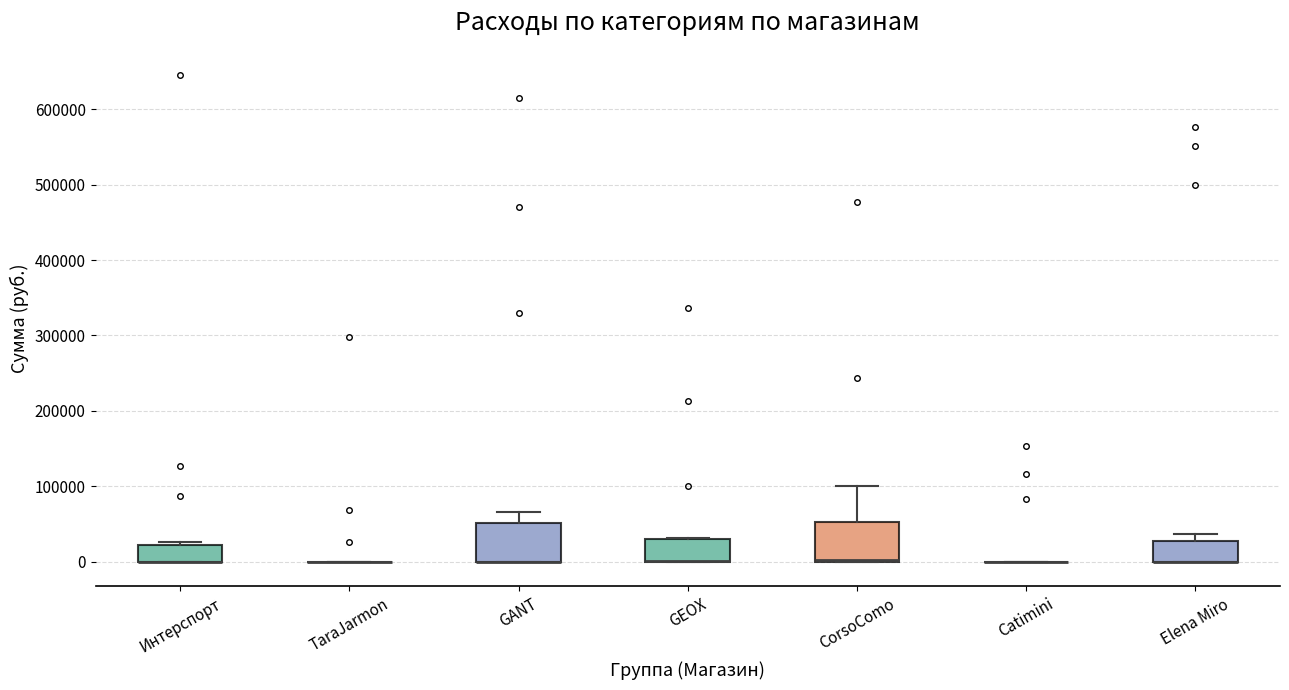

Reading left to right, transcribe this box plot: for each box, give where its median line is, the range the box spans, and where its two whiskers end, as read against the y-axis. The values are not printed on the chart, so give them approximately, as read against the axis.

Интерспорт: median 0 (drawn on the box's lower edge), box 0 to 20000, whiskers 0 to 30000
TaraJarmon: box collapsed to a line at 0, whiskers 0 to 0
GANT: median 0 (drawn on the box's lower edge), box 0 to 50000, whiskers 0 to 70000
GEOX: median 0 (drawn on the box's lower edge), box 0 to 30000, whiskers 0 to 30000
CorsoComo: median 0 (drawn on the box's lower edge), box 0 to 50000, whiskers 0 to 100000
Catimini: box collapsed to a line at 0, whiskers 0 to 0
Elena Miro: median 0 (drawn on the box's lower edge), box 0 to 30000, whiskers 0 to 40000